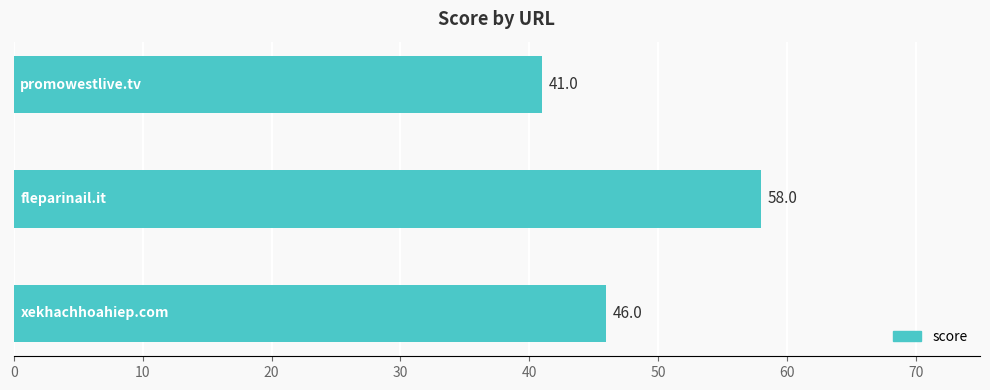

What is the difference between the maximum and minimum values?

17